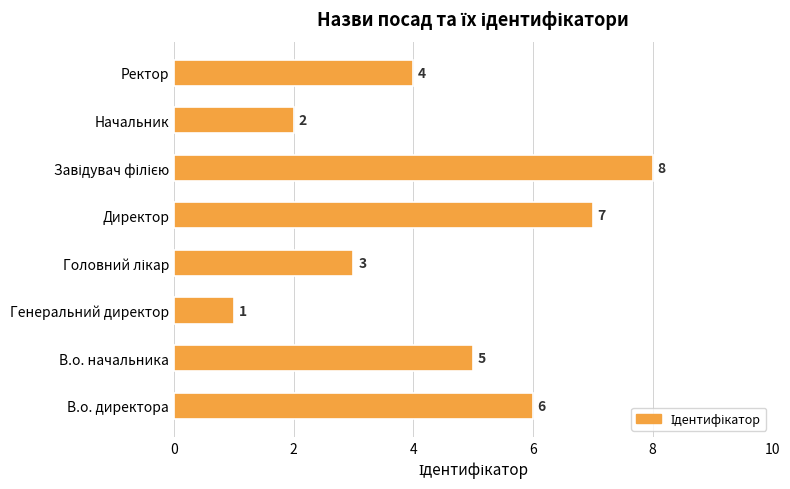

Count the values in the range 3 to 7.

5